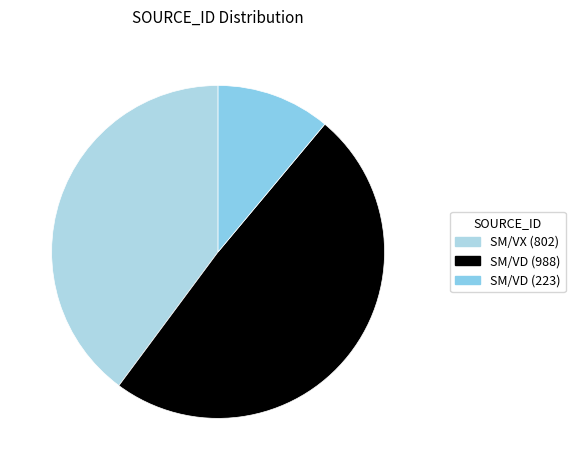

Which slice is the smallest?

SM/VD (223)